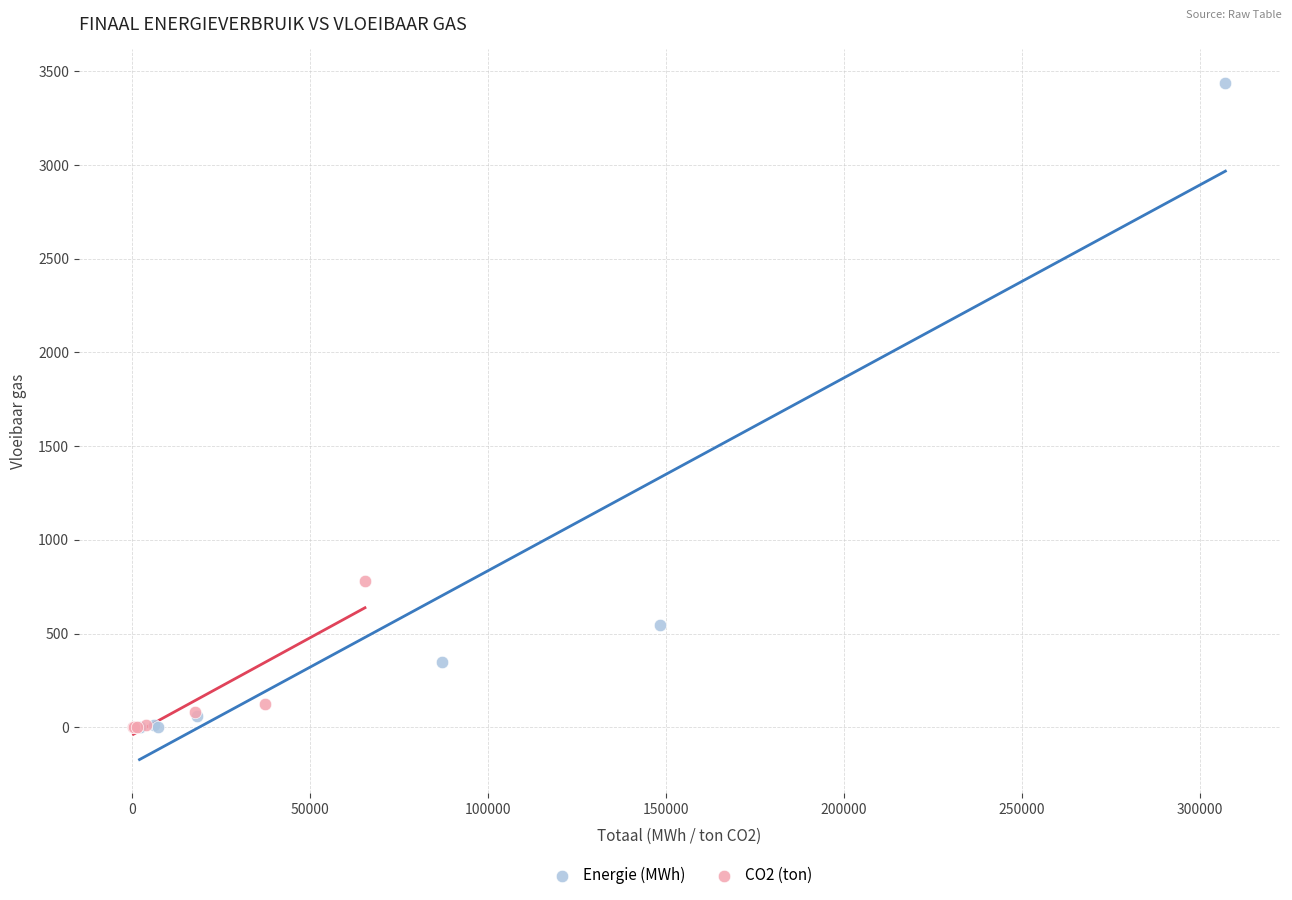

Which series reaches the maximum Y coordinate?

Energie (MWh)